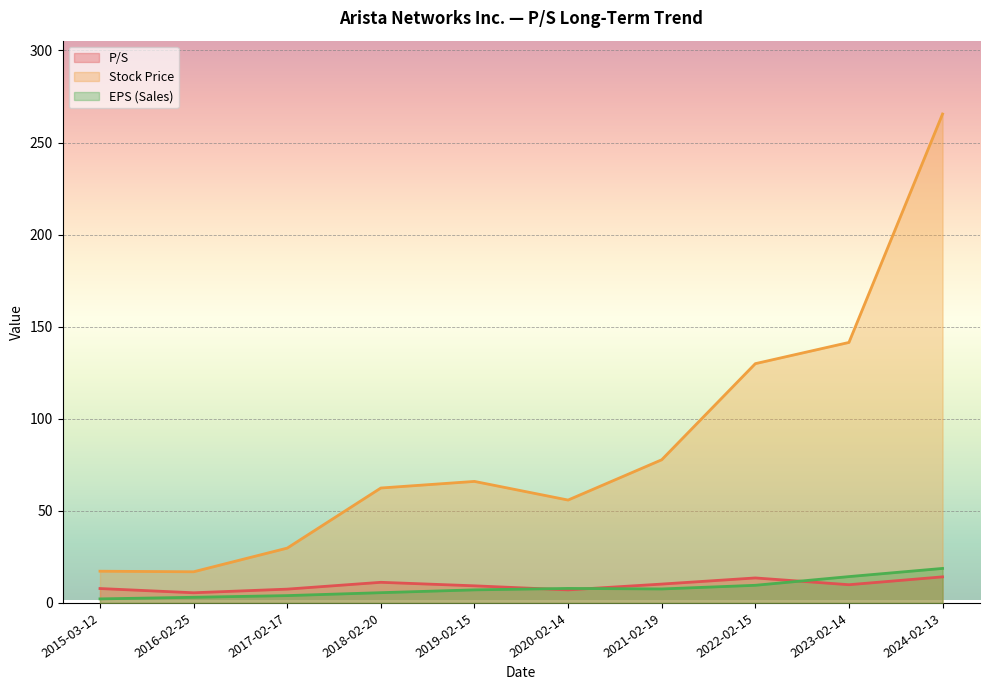

What is the lowest value of the P/S series?

5.5